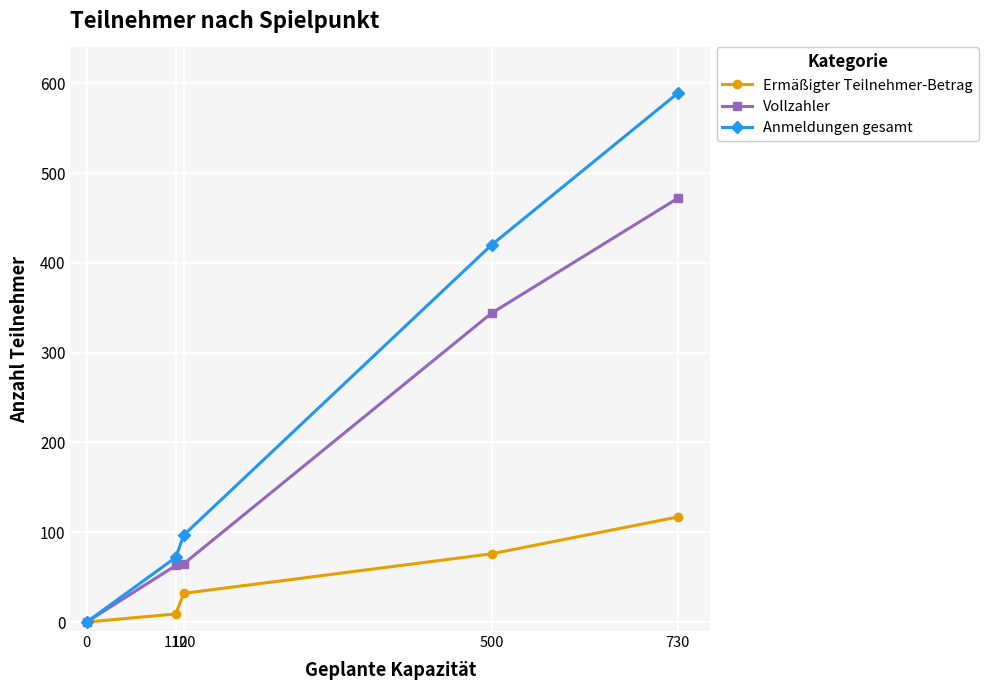

How many categories are shown in the chart?

5